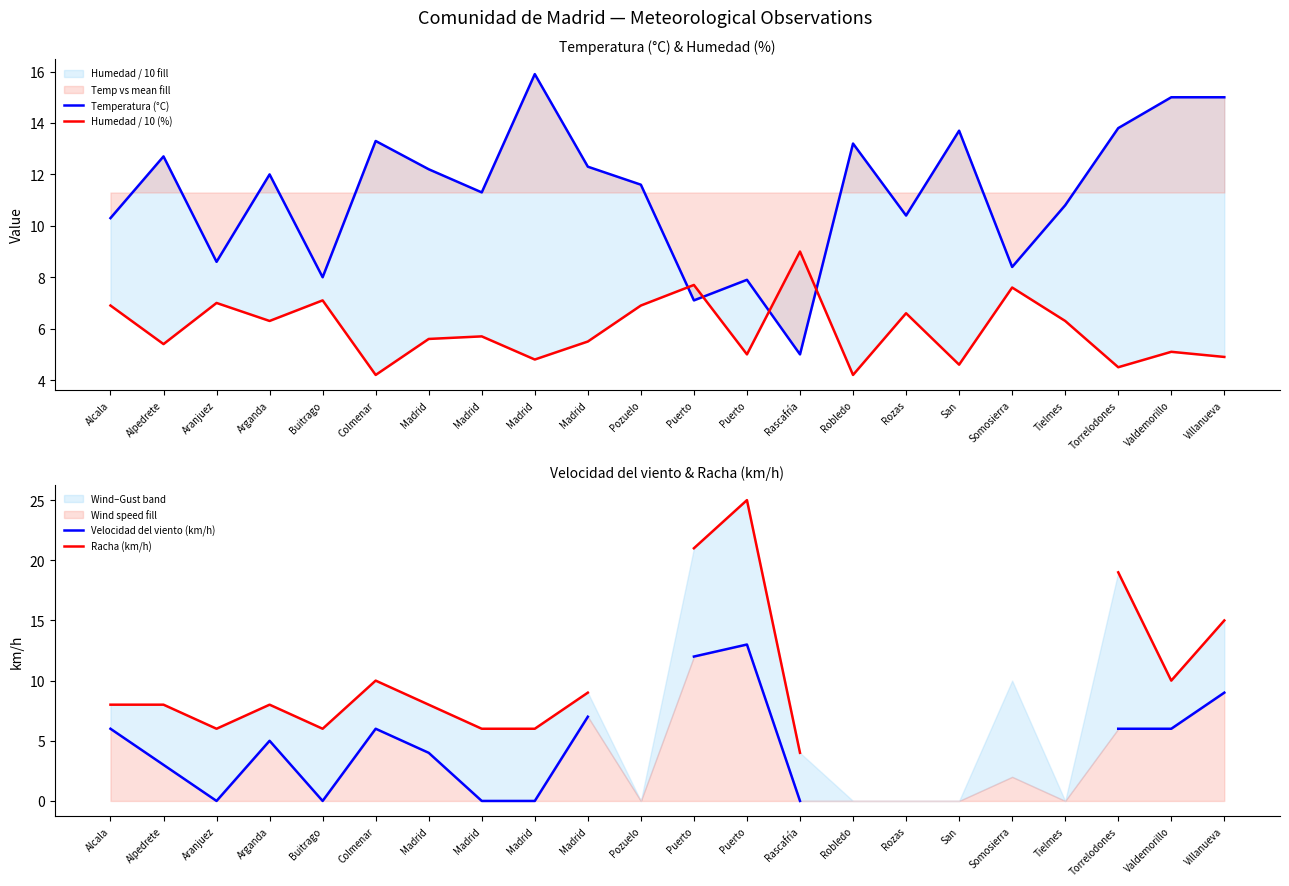

Where is the first local maximum for Racha (km/h)?

Arganda